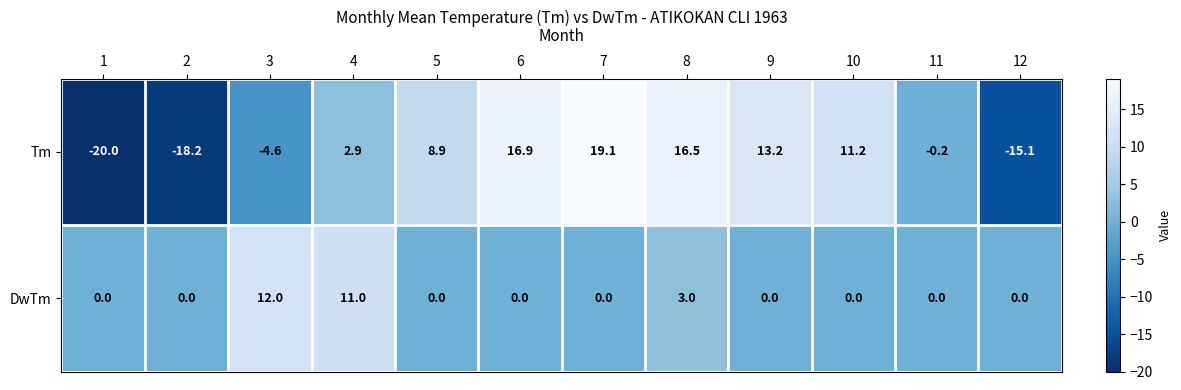

Which series has the largest range (max minus min)?

Tm